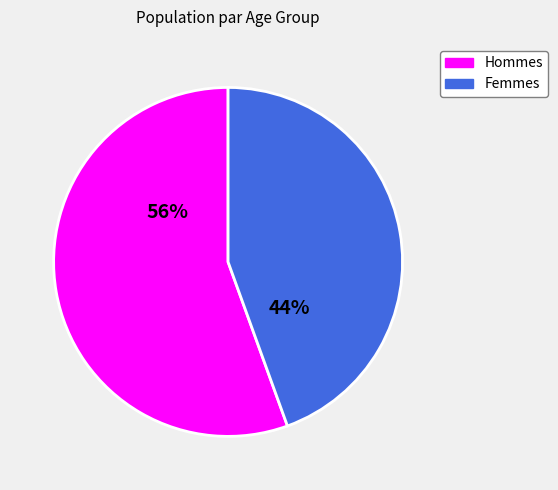

Is there a majority slice in this chart?

Yes